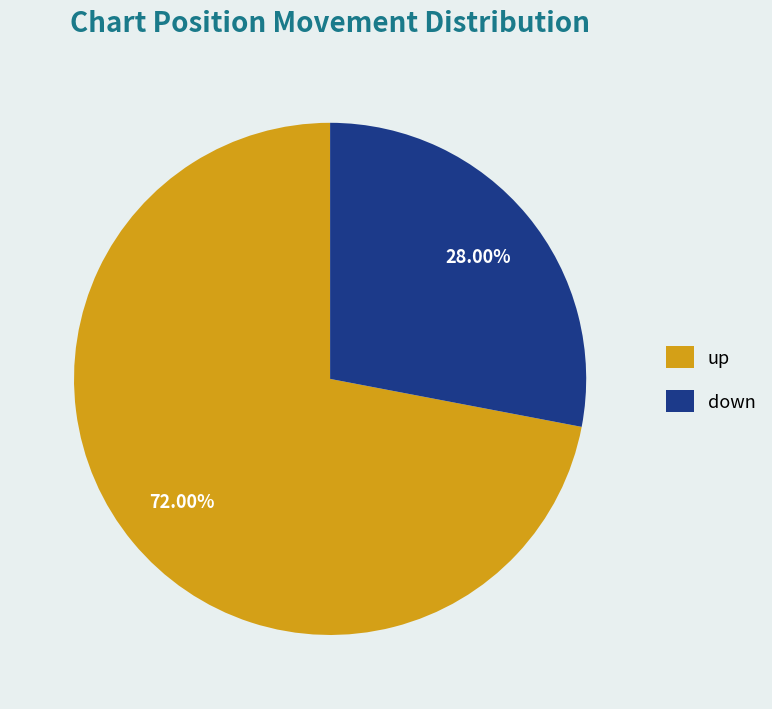

How much of the chart is everything except down?

72.0%